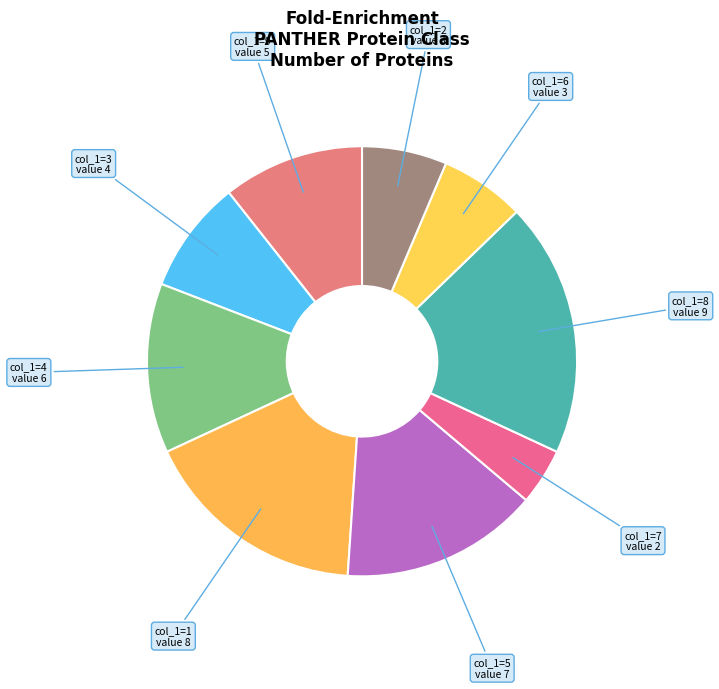

Is the sum of col_1=8 and col_1=4 greater than half?

No